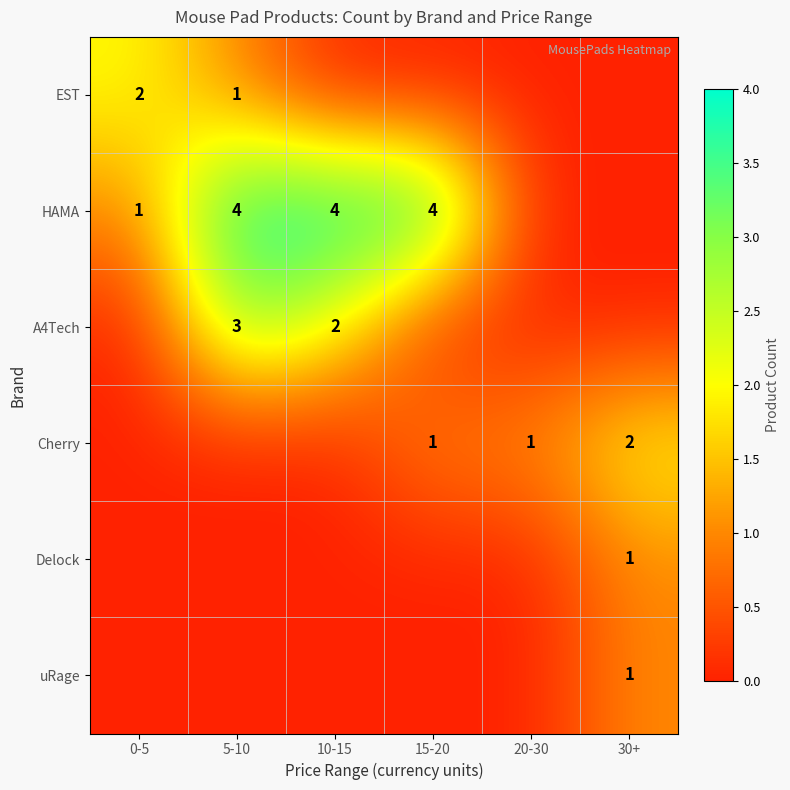

How many positive values does the A4Tech series have?

2